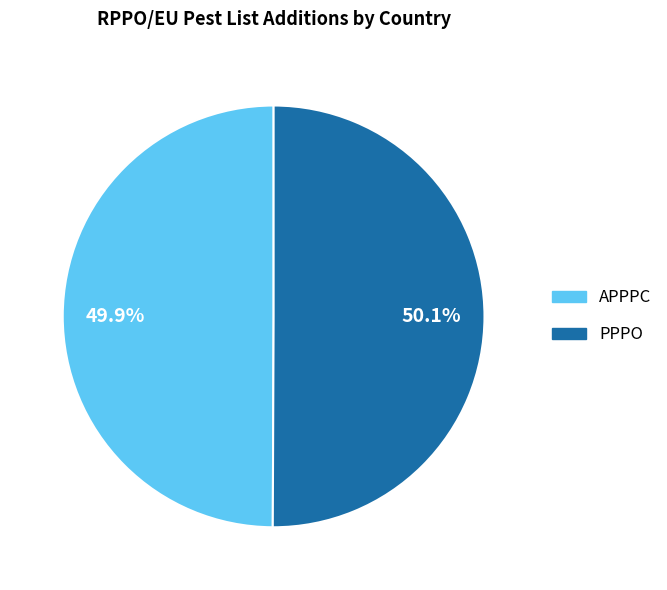

Is there any slice that represents more than half of the pie?

Yes